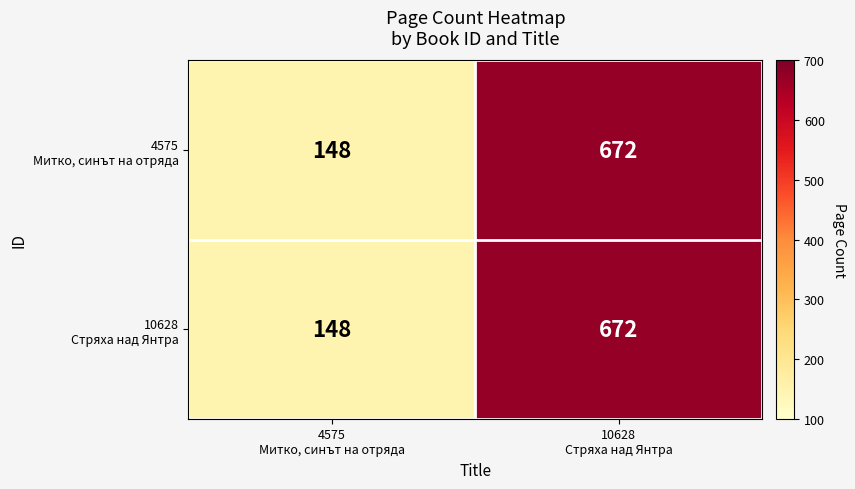

What is the maximum value shown in the chart?

672